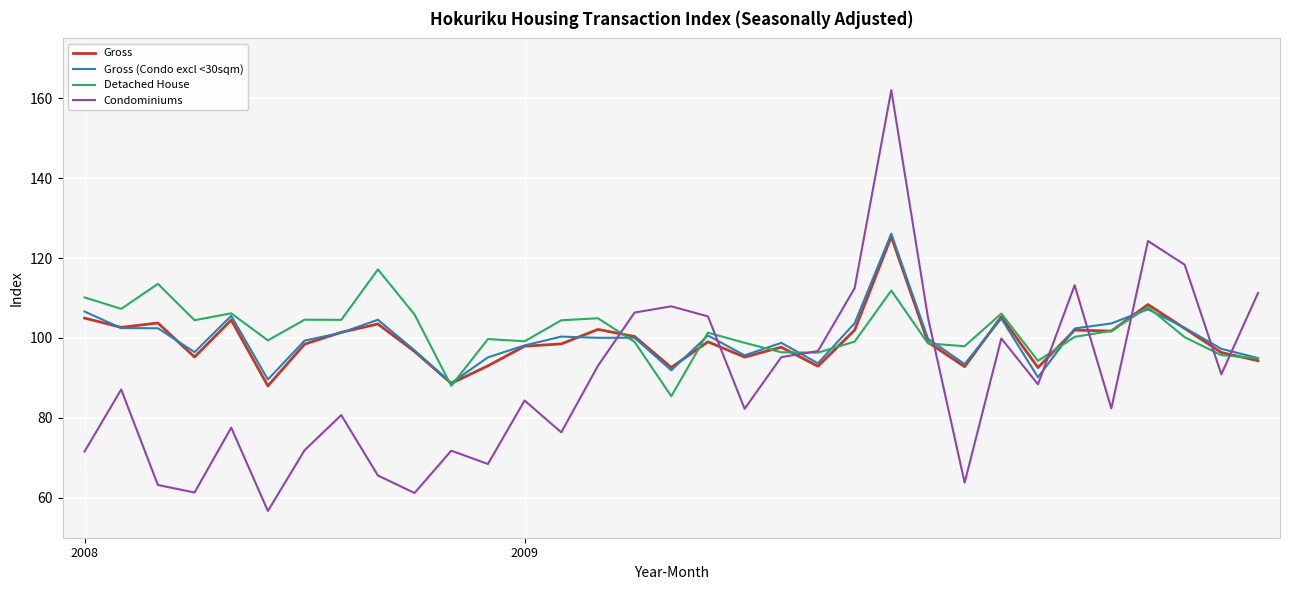

How many lines are shown in the chart?

4